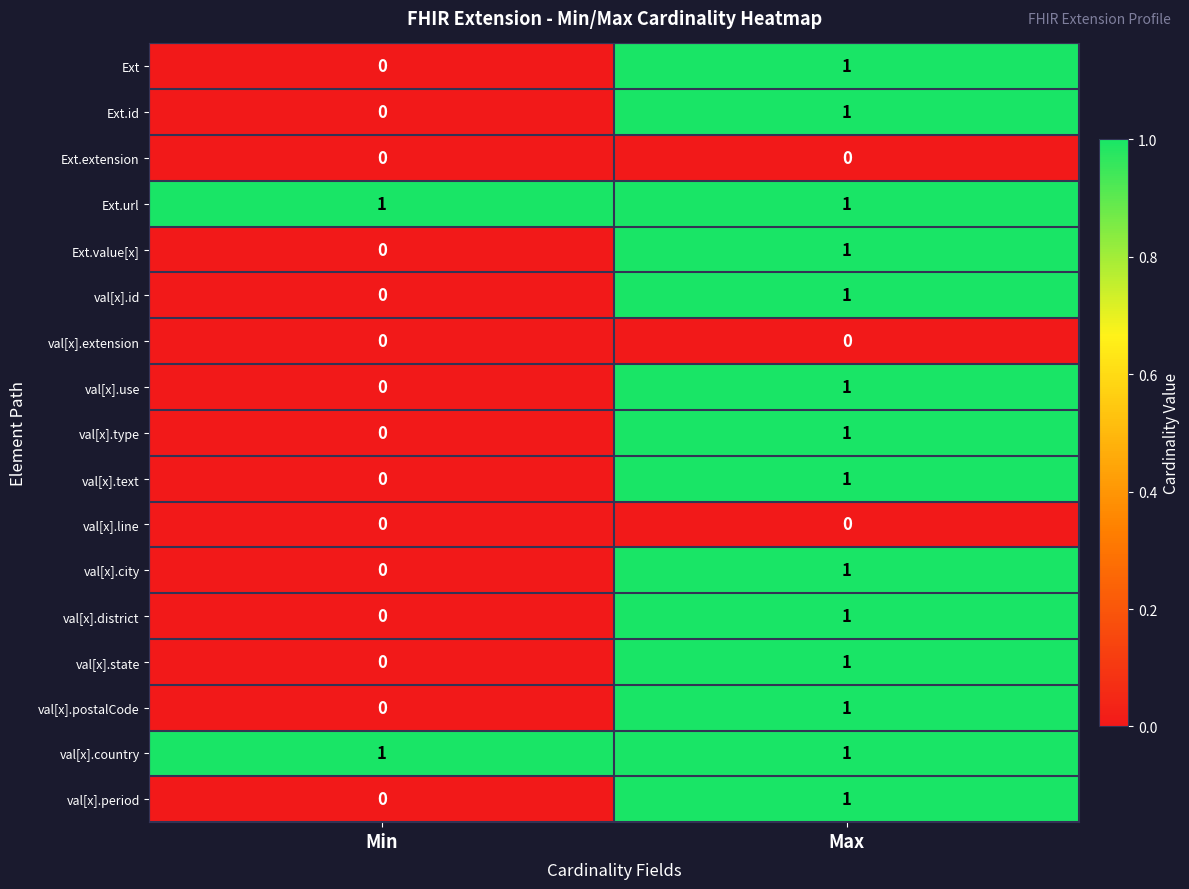

Which category has the lowest value in the Ext.value[x] series?

Min